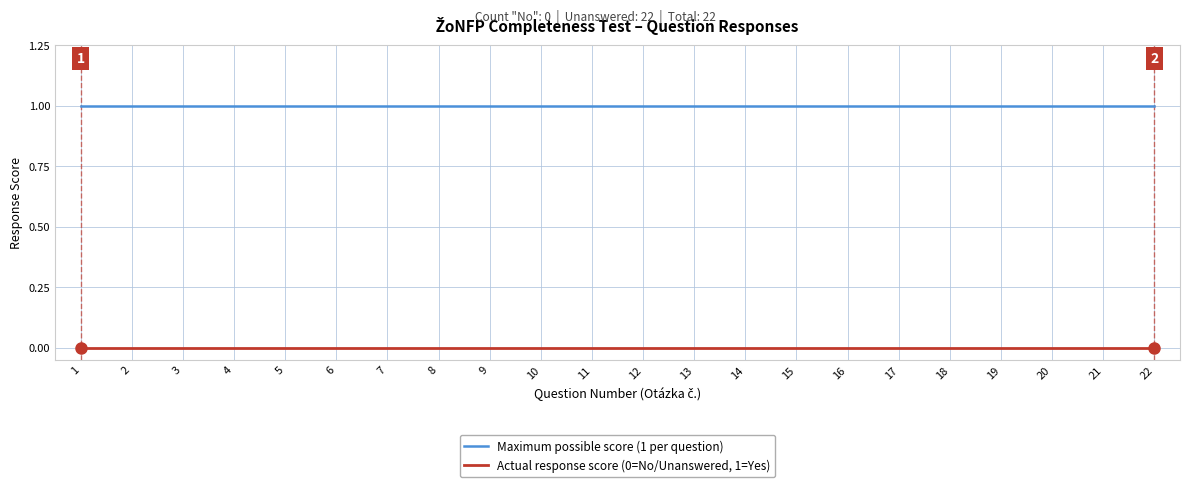

True or false: Maximum possible score (1 per question) and Actual response score (0=No/Unanswered, 1=Yes) intersect in this chart.

False